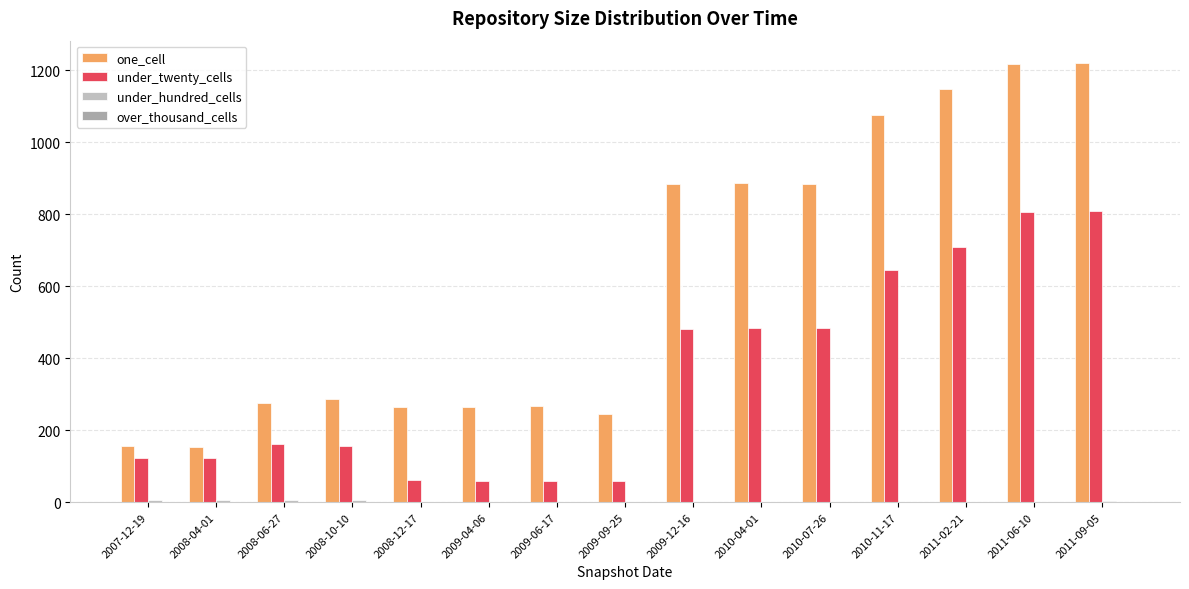

At which category is the sum across all series the highest?

2011-09-05